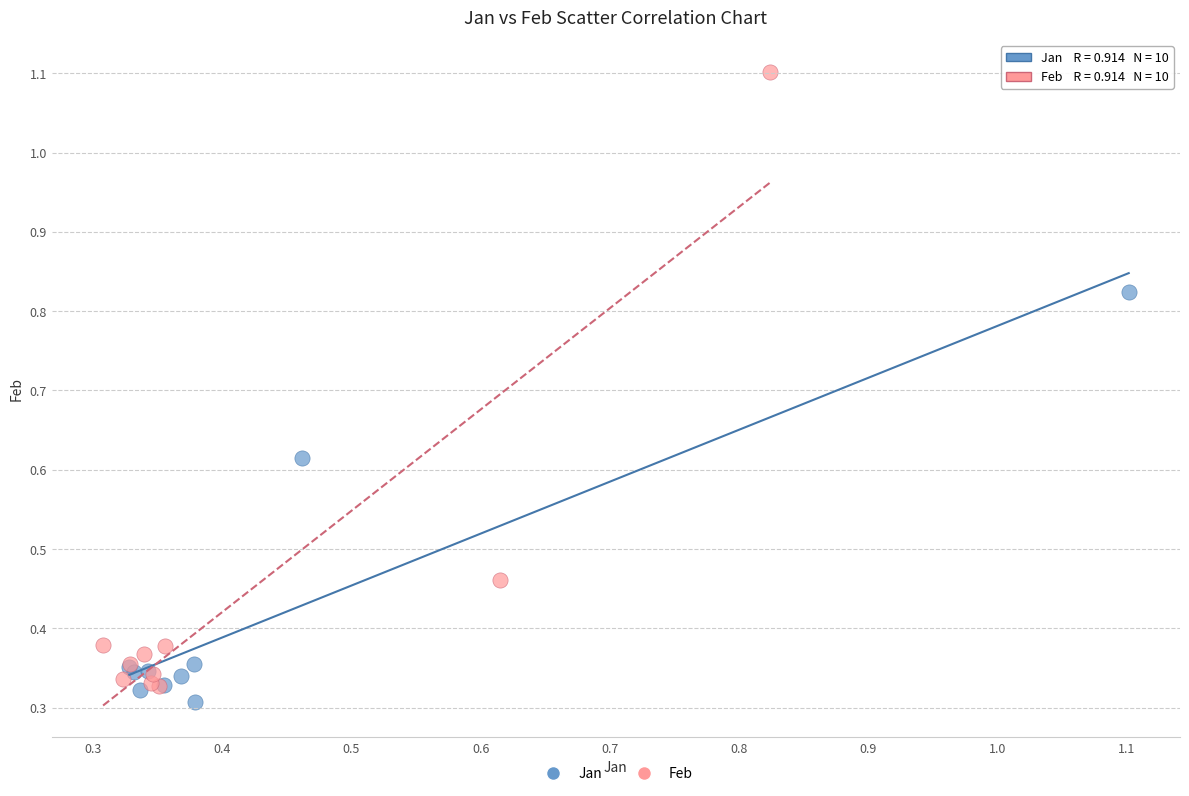

Which series has the widest spread of Y values?

Feb